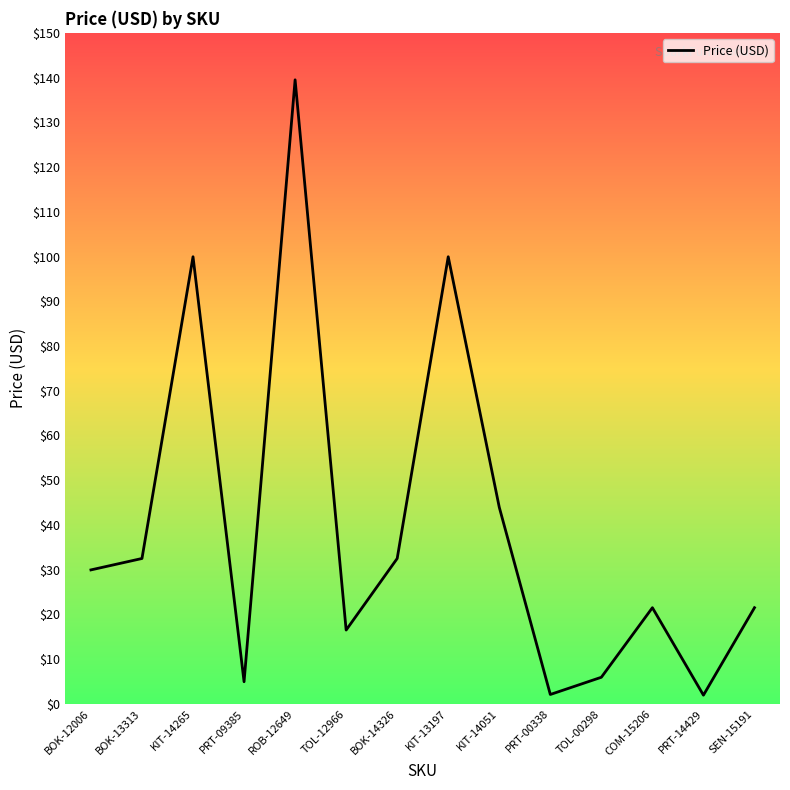

What is the average value?

39.5